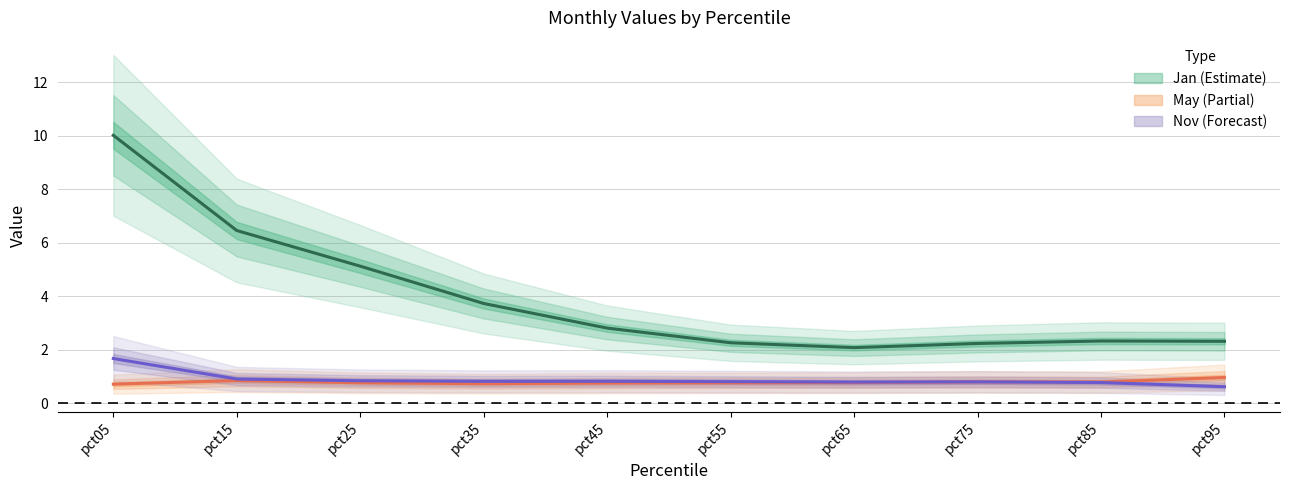

What is the value of the Jan point at the 2nd from the left?

6.5